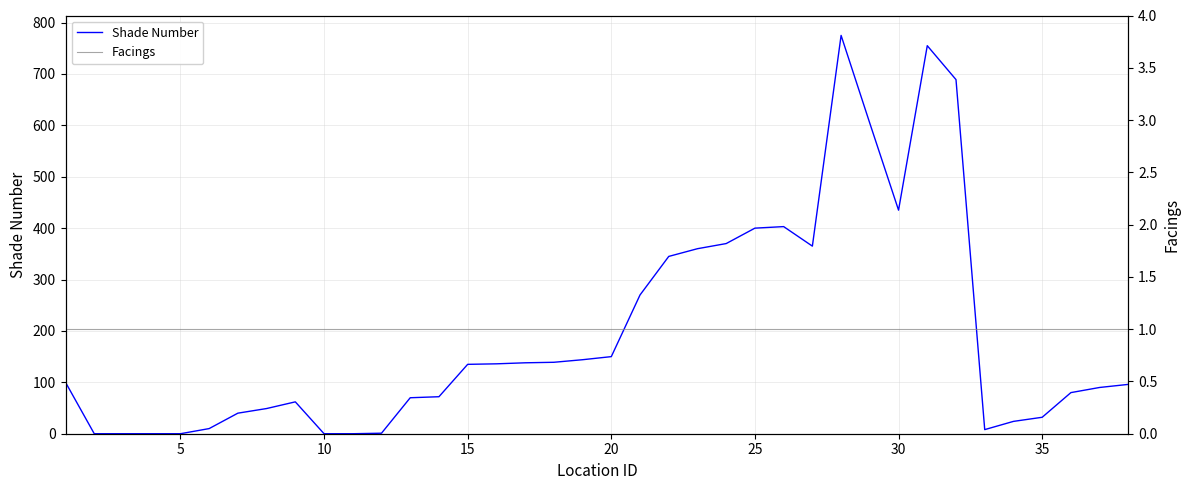

True or false: Facings has more than 0 interior local peaks.

False